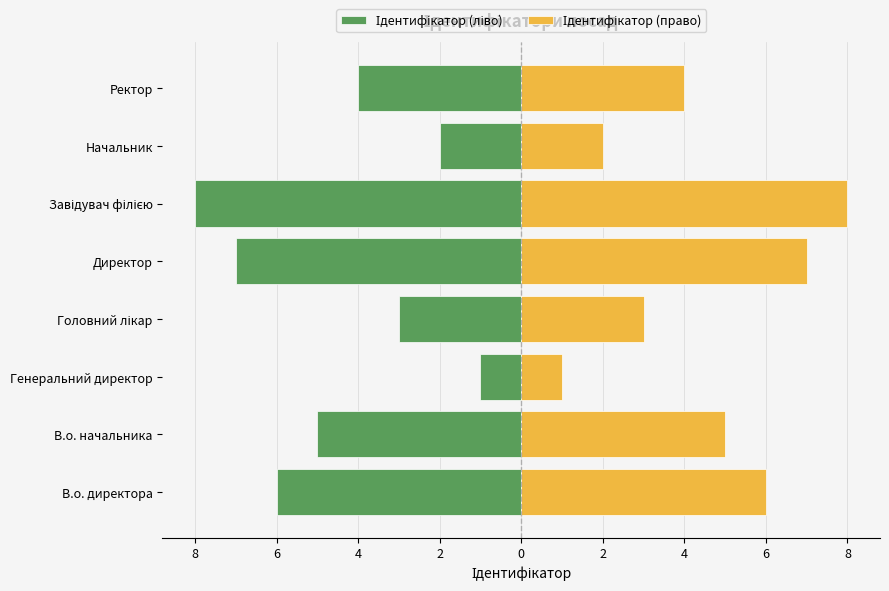

Which series has the widest spread of values?

Ідентифікатор (ліво)